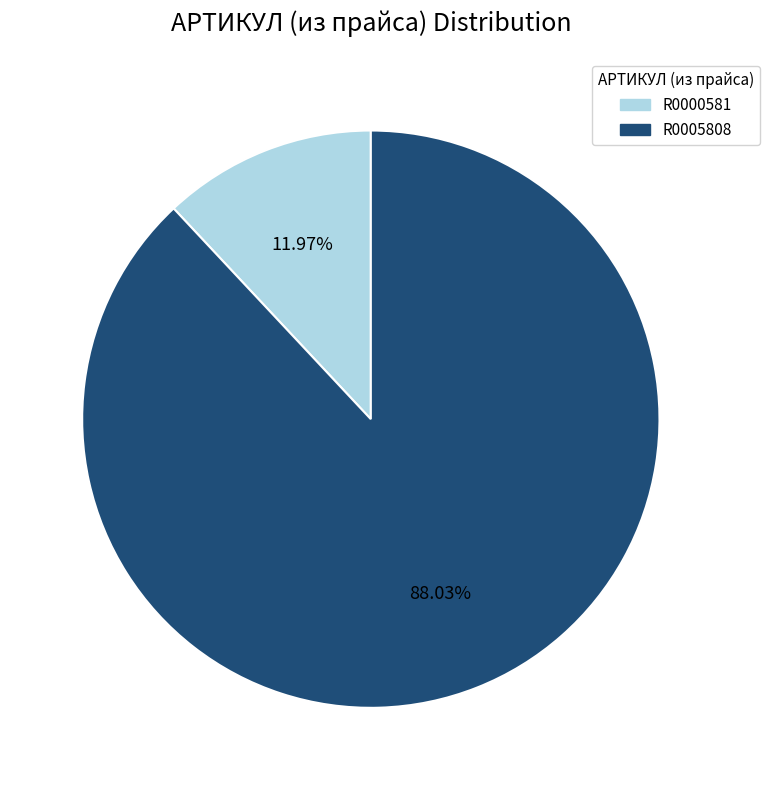

To the nearest percent, what percentage of the pie is R0005808?

88%